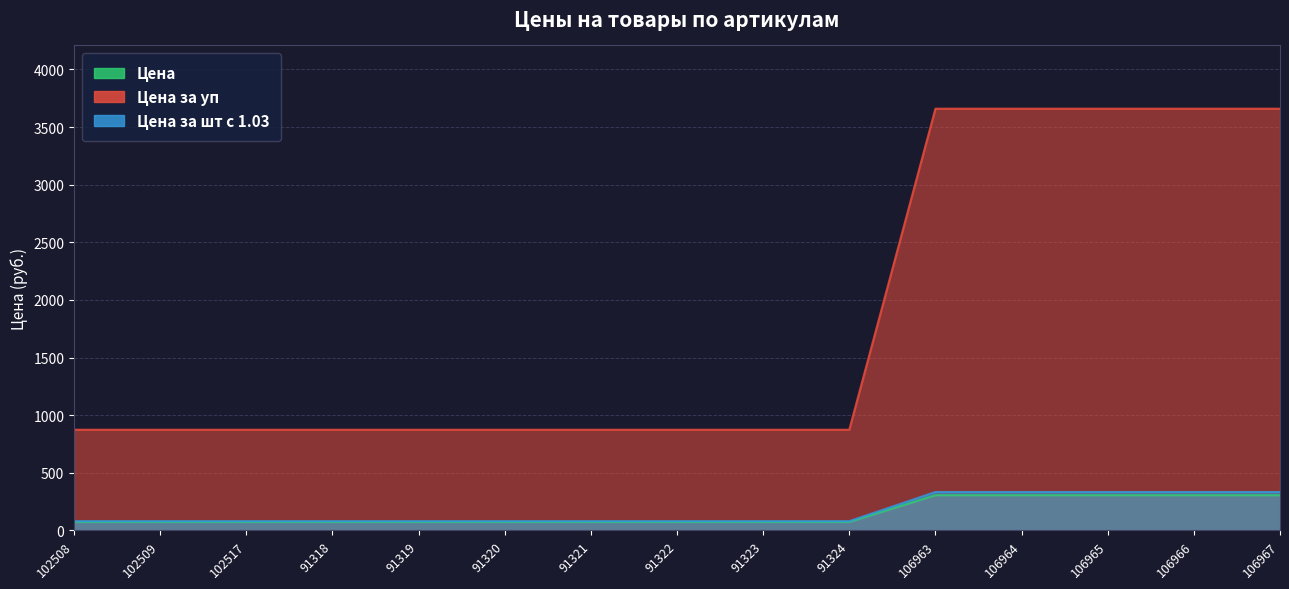

What is the maximum value for Цена за уп?

304.9